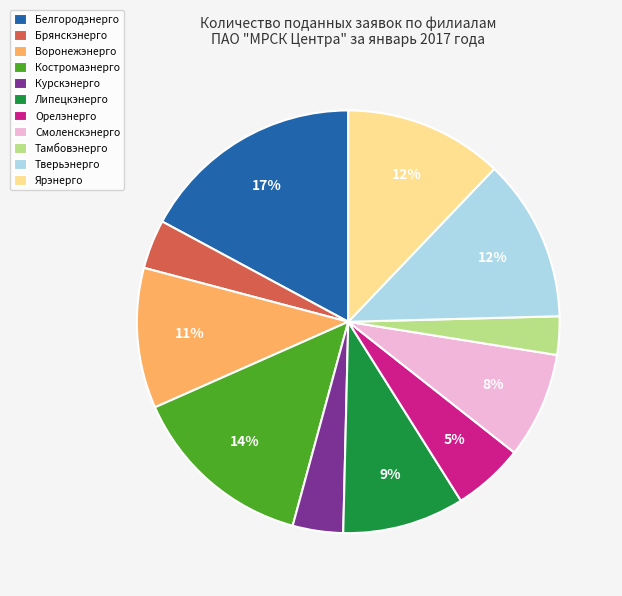

To the nearest percent, what is the difference between the largest and smallest slice percentages?

14%